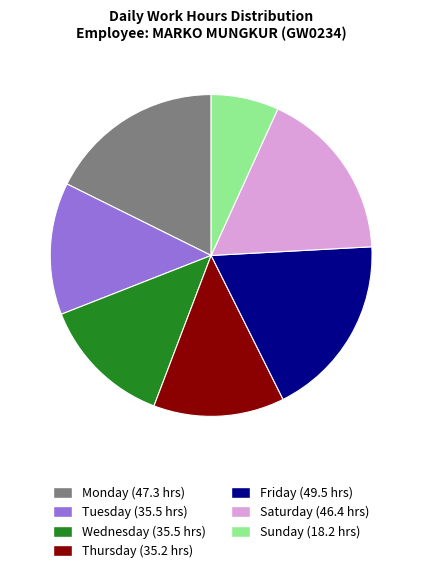

Does any single category account for the majority?

No